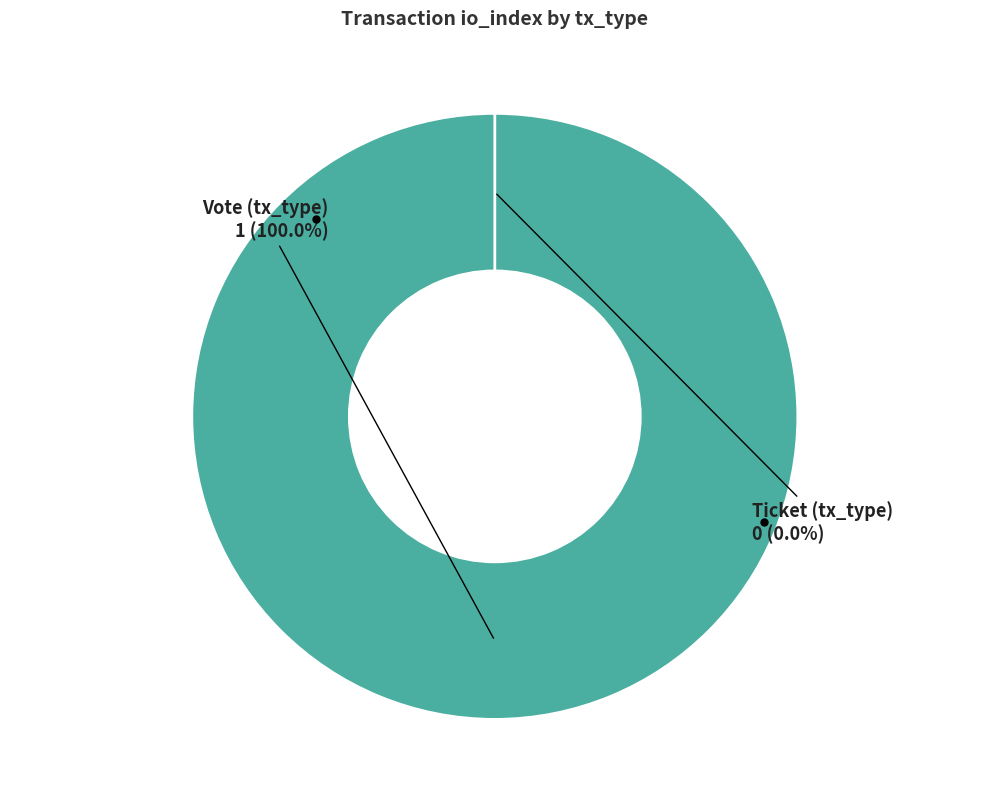

To the nearest percent, what percentage of the pie is Vote (tx_type)?

100%